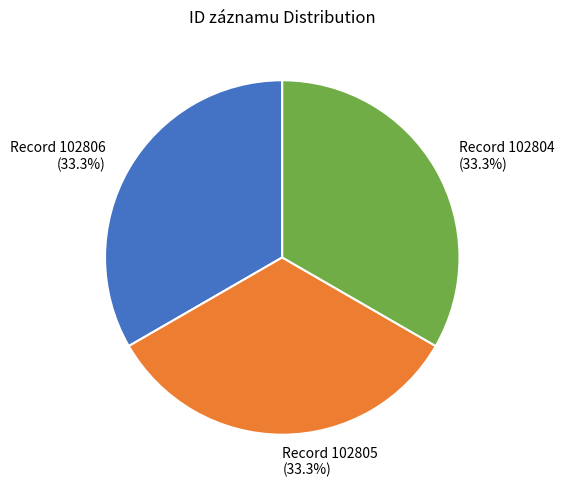

Is there a majority slice in this chart?

No